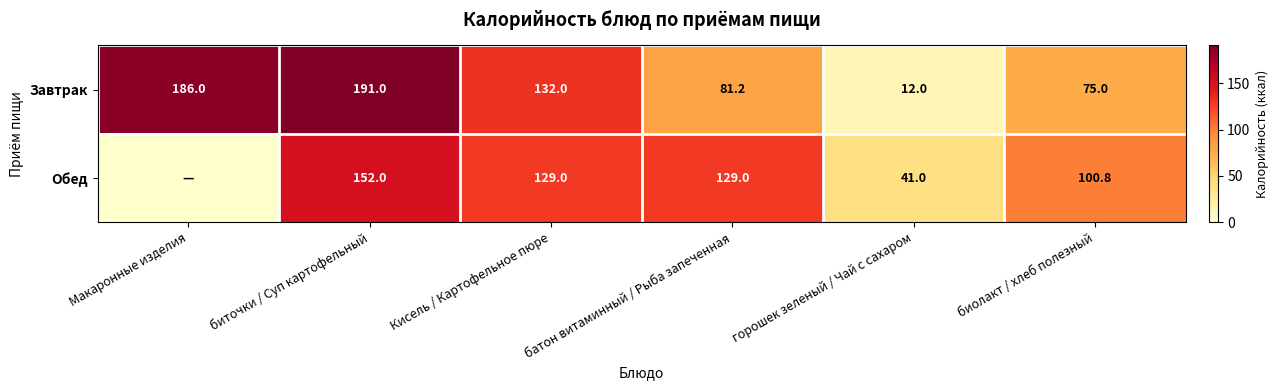

What is the sum of the Обед values at горошек зеленый / Чай с сахаром and Кисель / Картофельное пюре?

170.0